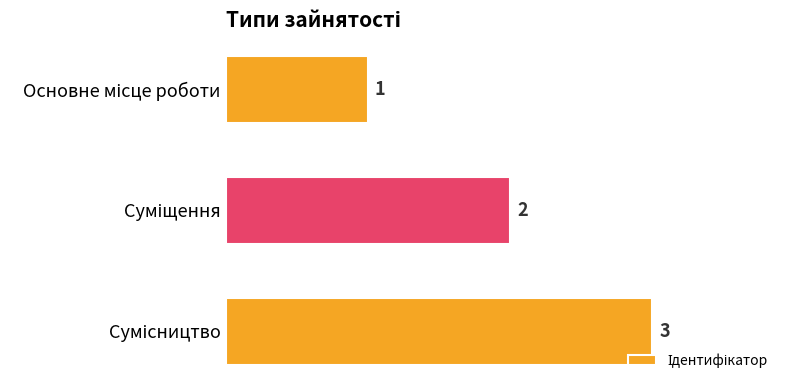

What is the average value?

2